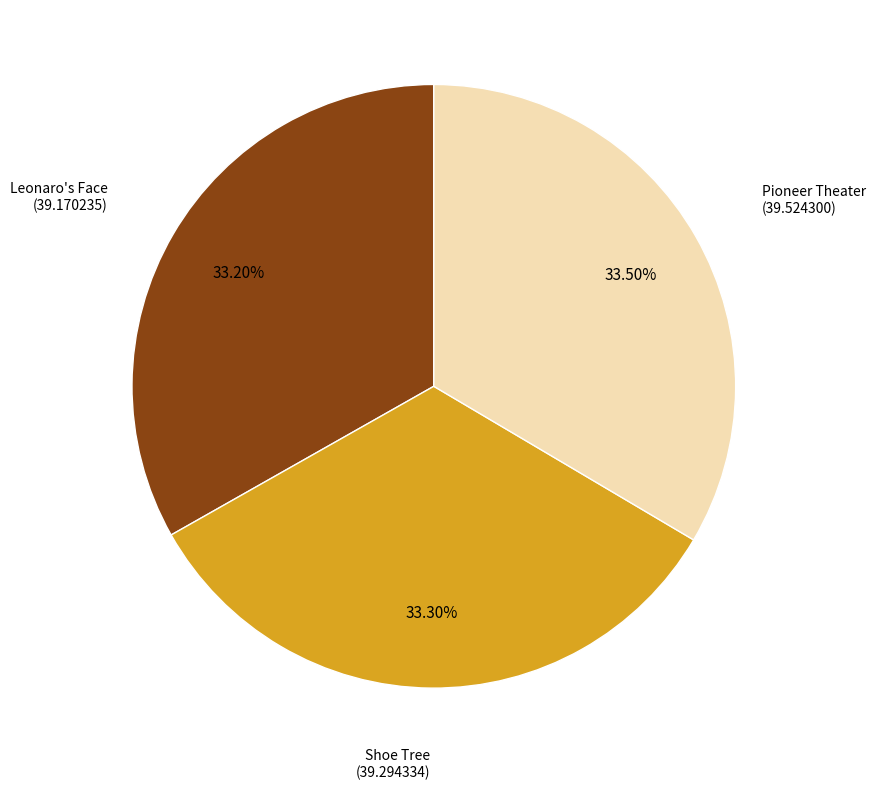

The Shoe Tree slice represents 27% of the pie. True or false?

False